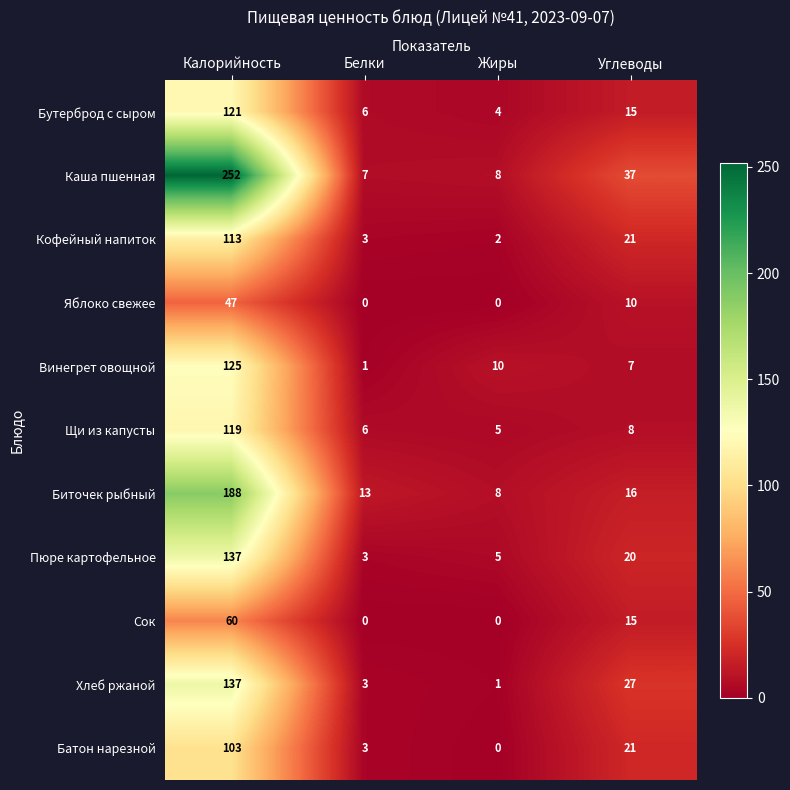

Is it true that Каша пшенная equals 8 at Жиры?

True